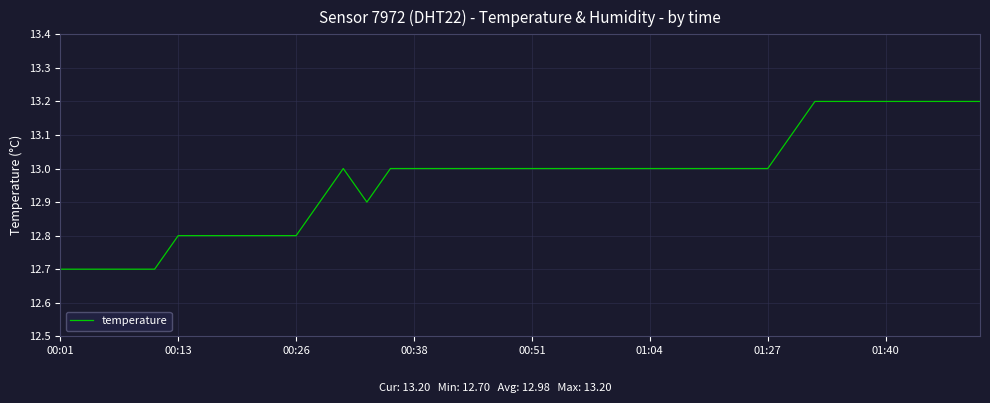

What is the minimum value shown in the chart?

12.7